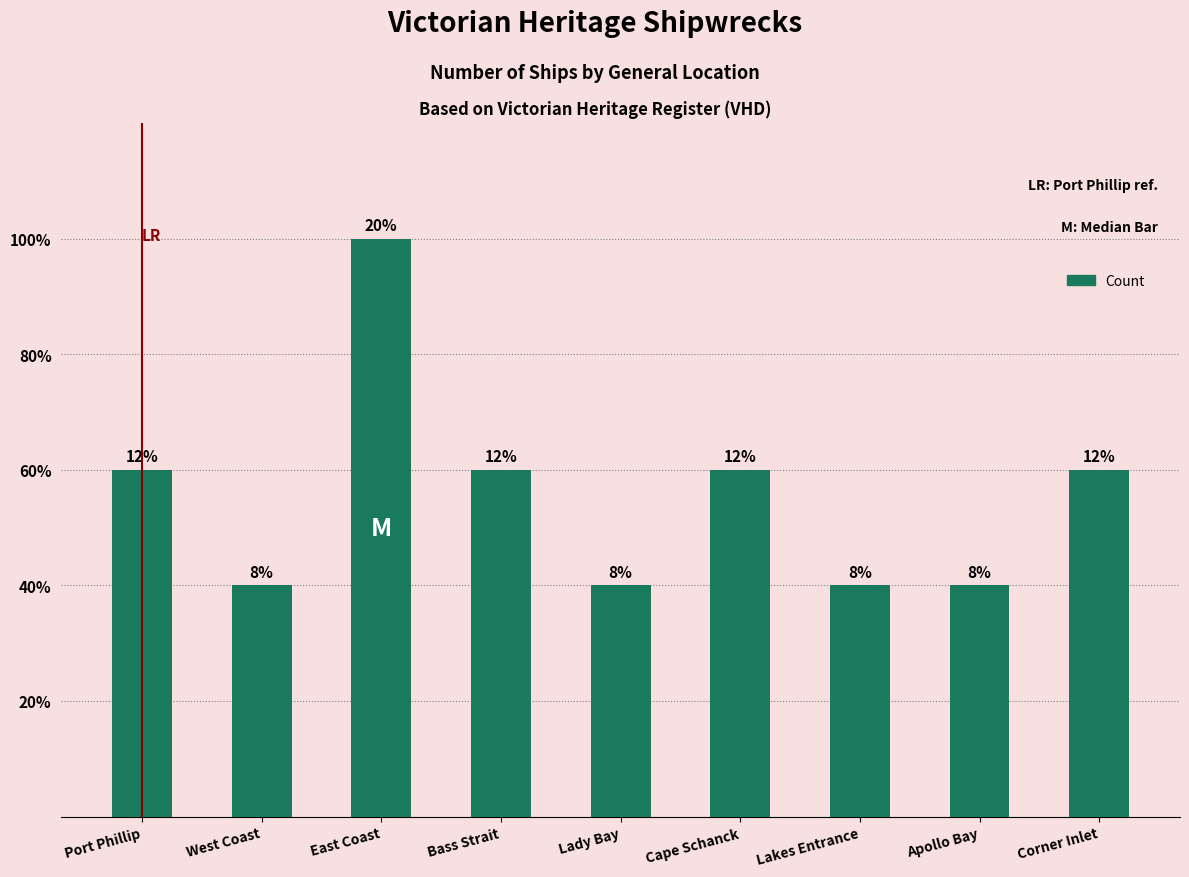

What is the label of the 3rd bar from the right?

Lakes Entrance